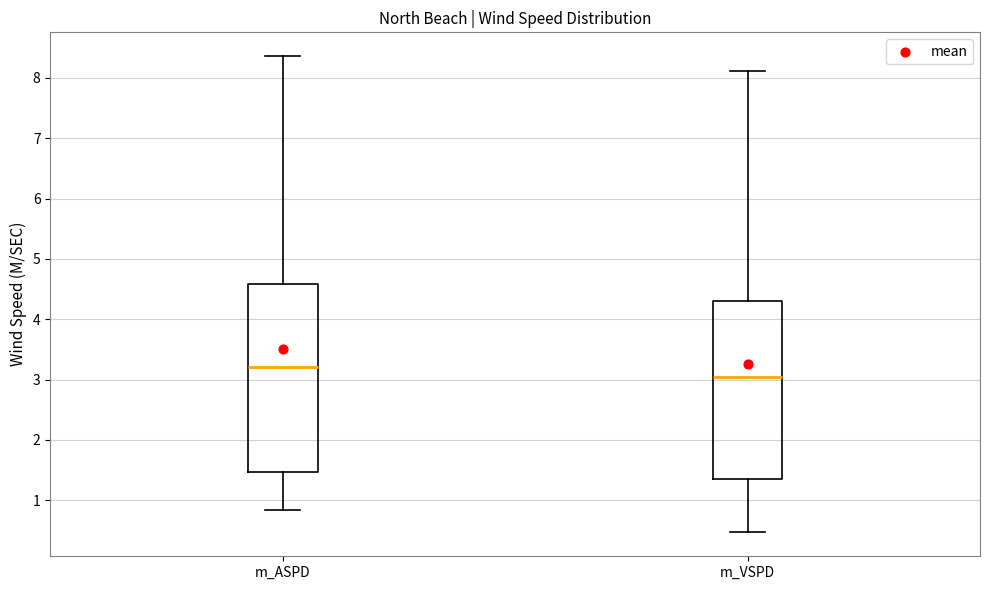

Reading left to right, read every box against the y-axis: the position of its median line, the range the box covers, and the ends of its whiskers. The values are not printed on the chart, so give them approximately, as read against the axis.

m_ASPD: median 3.2, box 1.5 to 4.6, whiskers 0.8 to 8.4
m_VSPD: median 3.0, box 1.4 to 4.3, whiskers 0.5 to 8.1